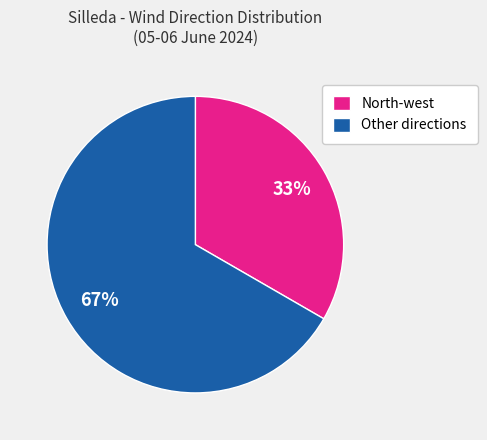

To the nearest percent, what is the average slice percentage?

50%